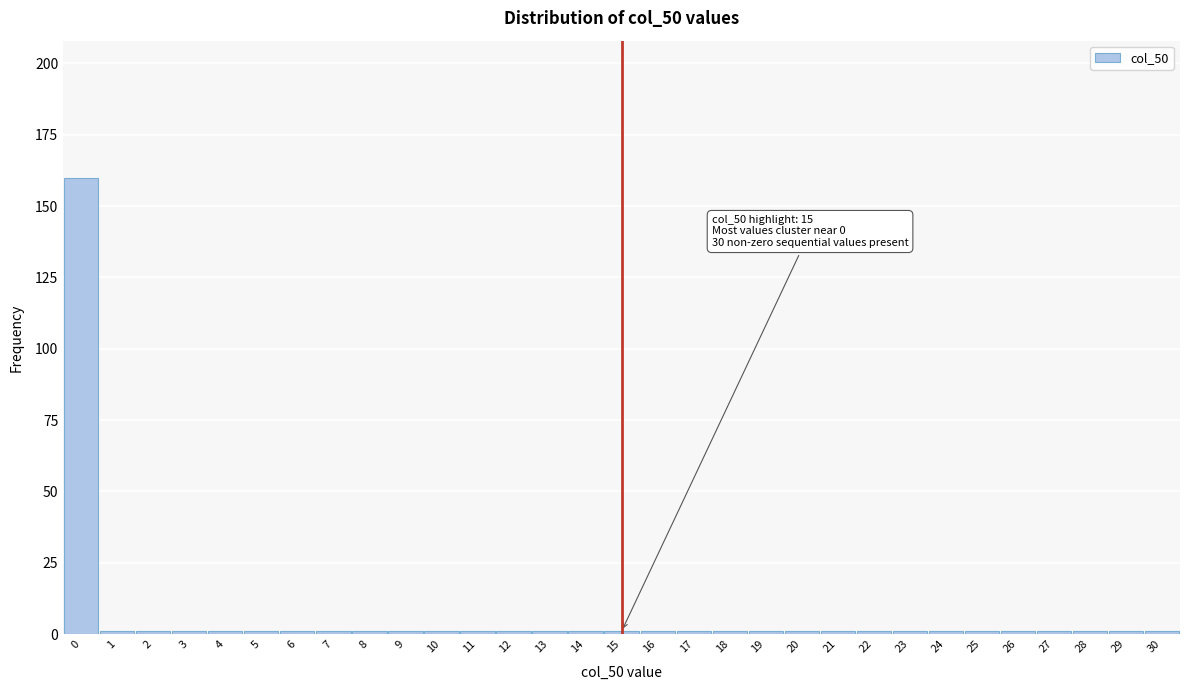

The chart shows a value of 1 at 28. True or false?

True